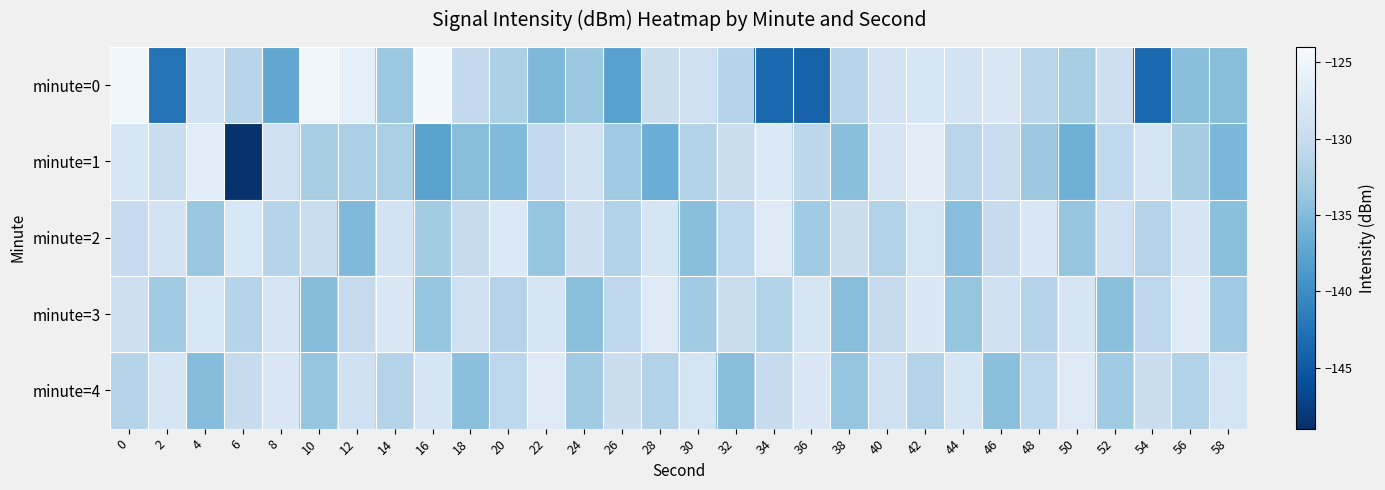

Reading left to right, what are all the values shown in this chart?

minute=0: 0=-124.8	2=-142.5	4=-128.6	6=-131.4	8=-137.1	10=-124.8	12=-126.3	14=-133.6	16=-124.5	18=-130.3	20=-132.3	22=-135.4	24=-133.5	26=-138.0	28=-129.5	30=-129.3	32=-131.5	34=-143.6	36=-144.1	38=-131.3	40=-128.6	42=-128.0	44=-128.6	46=-127.8	48=-131.1	50=-132.5	52=-129.3	54=-143.6	56=-134.6	58=-134.7
minute=1: 0=-128.1	2=-129.8	4=-126.9	6=-148.8	8=-129.2	10=-132.5	12=-132.4	14=-132.4	16=-137.7	18=-134.7	20=-135.1	22=-130.4	24=-128.9	26=-133.2	28=-136.5	30=-131.9	32=-129.7	34=-127.4	36=-131.0	38=-134.6	40=-128.3	42=-126.8	44=-131.2	46=-129.9	48=-133.4	50=-136.2	52=-130.6	54=-128.1	56=-132.8	58=-135.4
minute=2: 0=-130.2	2=-128.5	4=-133.7	6=-127.9	8=-131.4	10=-129.8	12=-135.2	14=-128.6	16=-132.9	18=-130.1	20=-127.5	22=-133.9	24=-129.3	26=-131.8	28=-128.2	30=-134.6	32=-130.9	34=-127.2	36=-133.1	38=-129.6	40=-131.9	42=-128.3	44=-134.7	46=-130.1	48=-127.6	50=-133.9	52=-129.2	54=-131.7	56=-128.1	58=-134.4
minute=3: 0=-129.3	2=-133.1	4=-127.9	6=-131.6	8=-128.2	10=-134.8	12=-130.1	14=-127.6	16=-133.9	18=-129.2	20=-131.7	22=-128.1	24=-134.4	26=-130.9	28=-127.2	30=-133.1	32=-129.6	34=-131.9	36=-128.3	38=-134.7	40=-130.1	42=-127.6	44=-133.9	46=-129.2	48=-131.7	50=-128.1	52=-134.4	54=-130.9	56=-127.2	58=-133.1
minute=4: 0=-131.6	2=-128.2	4=-134.8	6=-130.1	8=-127.6	10=-133.9	12=-129.2	14=-131.7	16=-128.1	18=-134.4	20=-130.9	22=-127.2	24=-133.1	26=-129.6	28=-131.9	30=-128.3	32=-134.7	34=-130.1	36=-127.6	38=-133.9	40=-129.2	42=-131.7	44=-128.1	46=-134.4	48=-130.9	50=-127.2	52=-133.1	54=-129.6	56=-131.9	58=-128.3